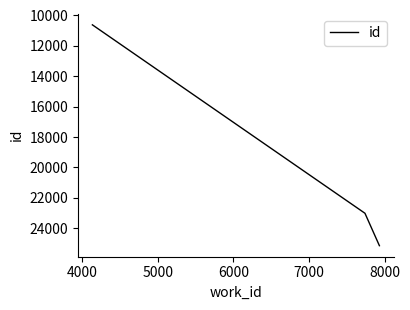

What is the average value?

19597